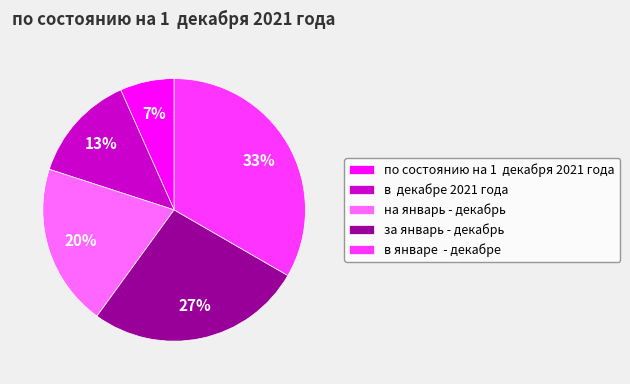

Is there any slice that represents more than half of the pie?

No